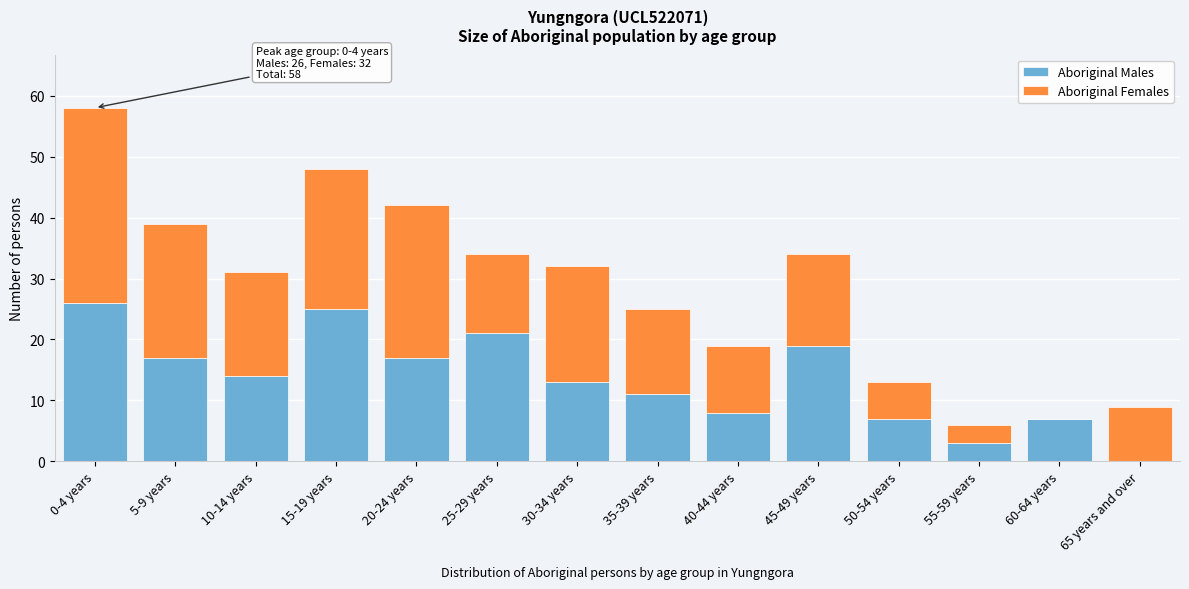

Reading left to right, what are the values for Aboriginal Males?

0-4 years=26	5-9 years=17	10-14 years=14	15-19 years=25	20-24 years=17	25-29 years=21	30-34 years=13	35-39 years=11	40-44 years=8	45-49 years=19	50-54 years=7	55-59 years=3	60-64 years=7	65 years and over=0